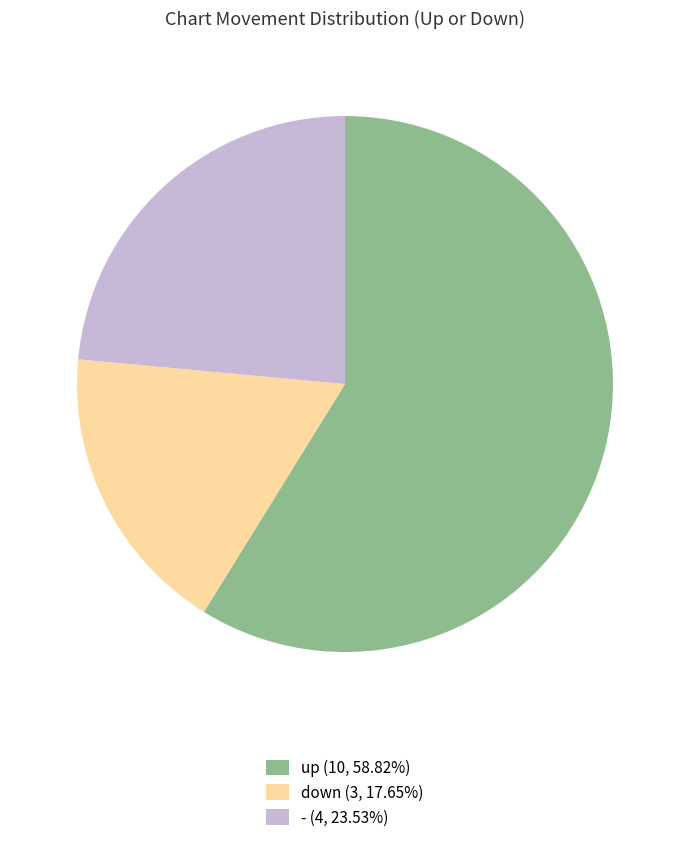

How many slices are in this pie chart?

3